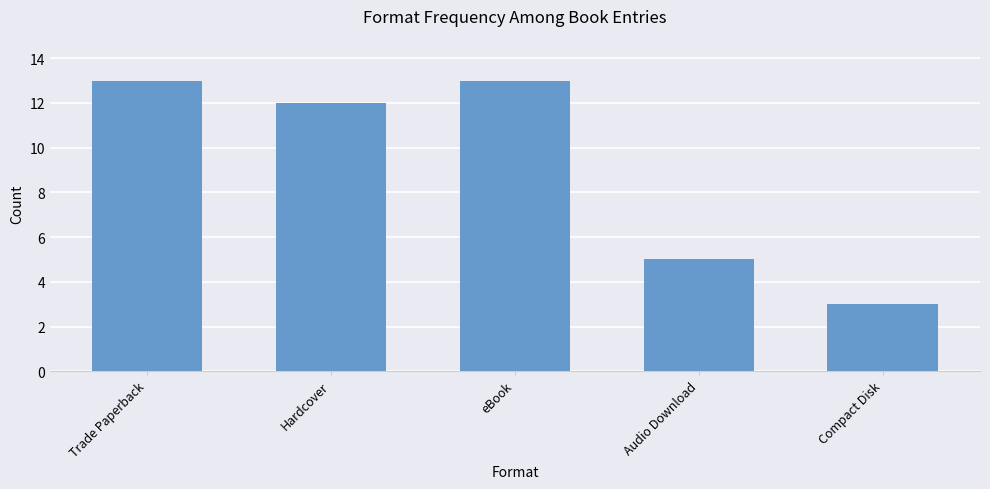

What is the greatest value displayed?

13